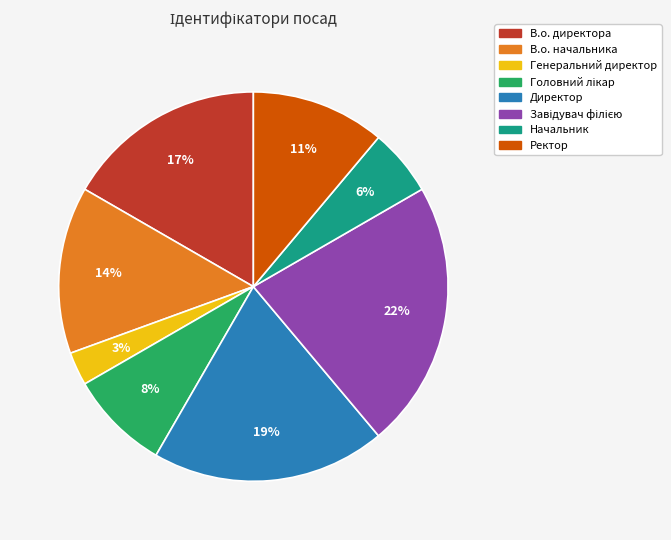

To the nearest percent, what portion does В.о. директора represent?

17%